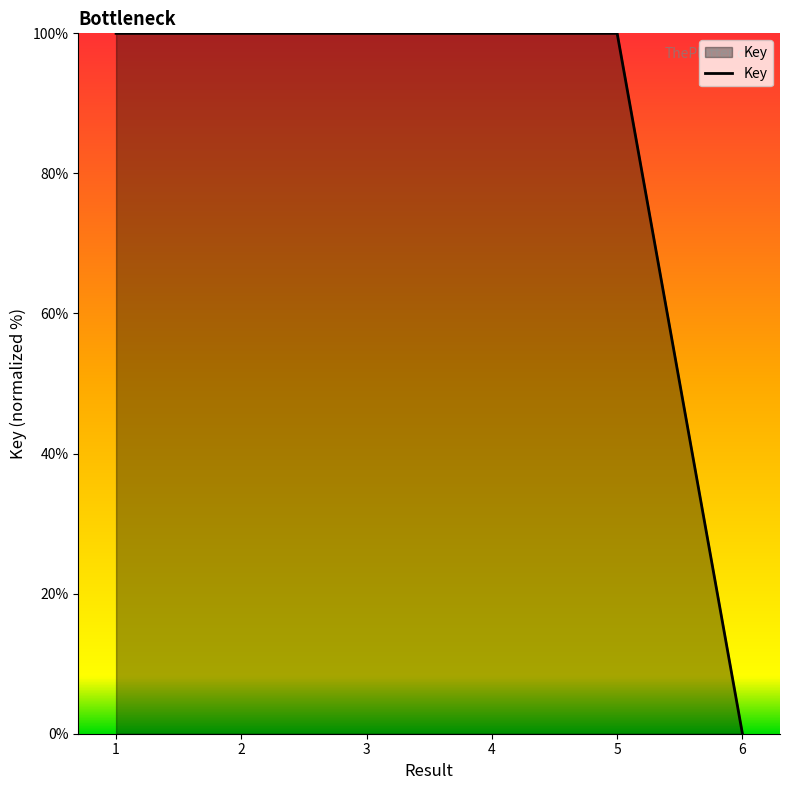

Which label corresponds to the smallest value in the chart?

6